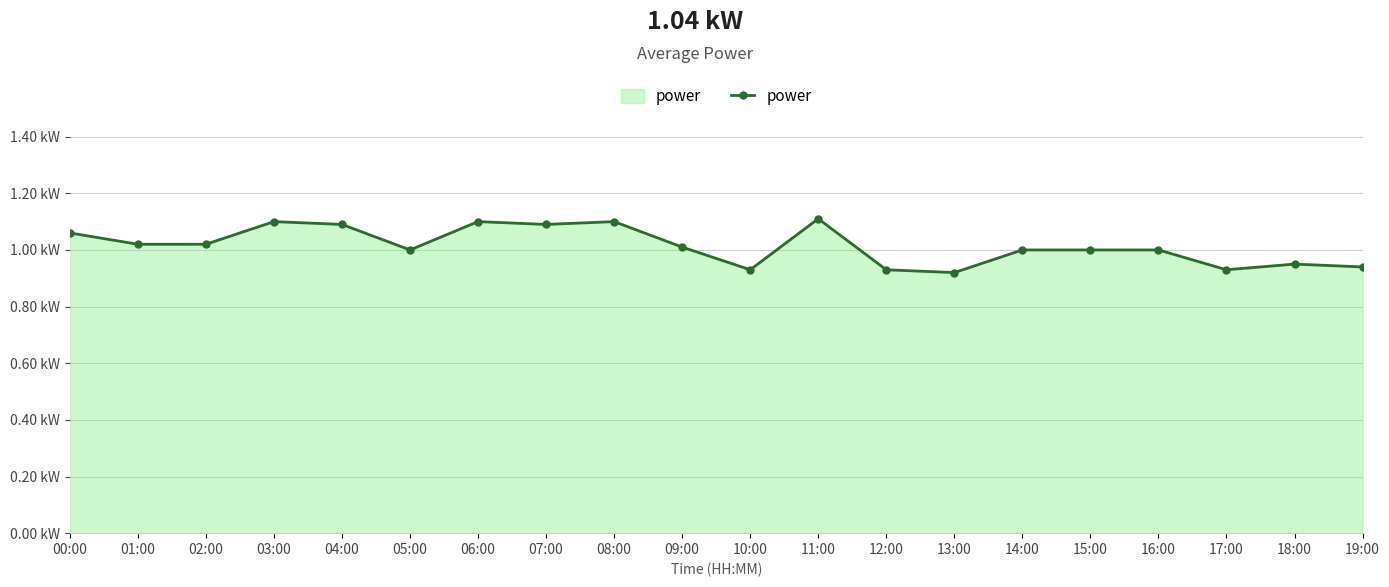

True or false: the data shows 1.1 at 00:00.

True